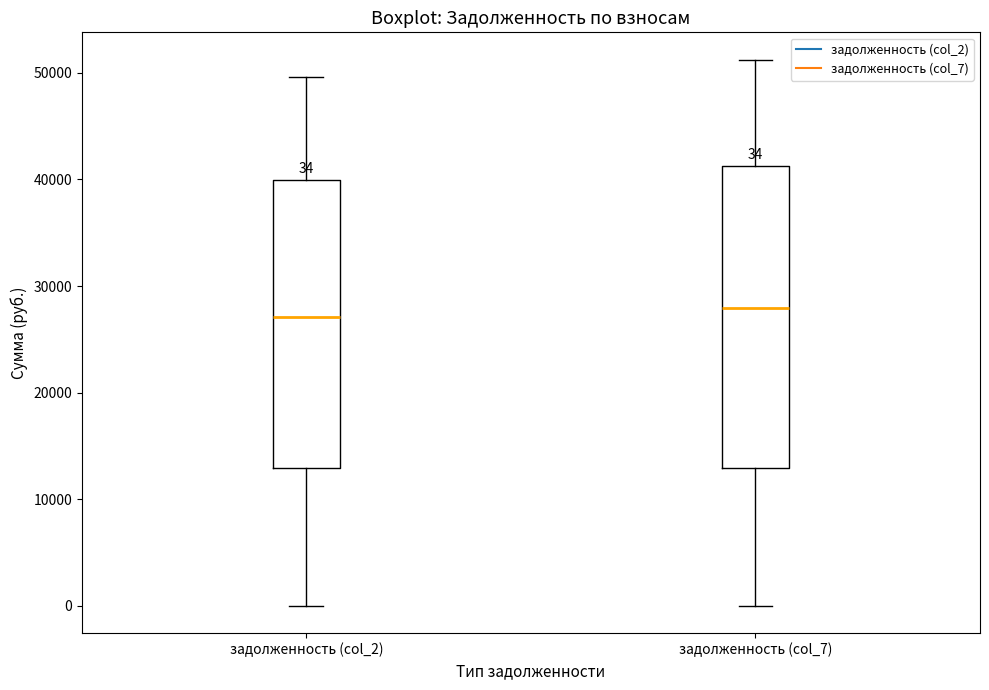

Which box is the tallest, from its lower edge to its upper edge?

задолженность (col_7)